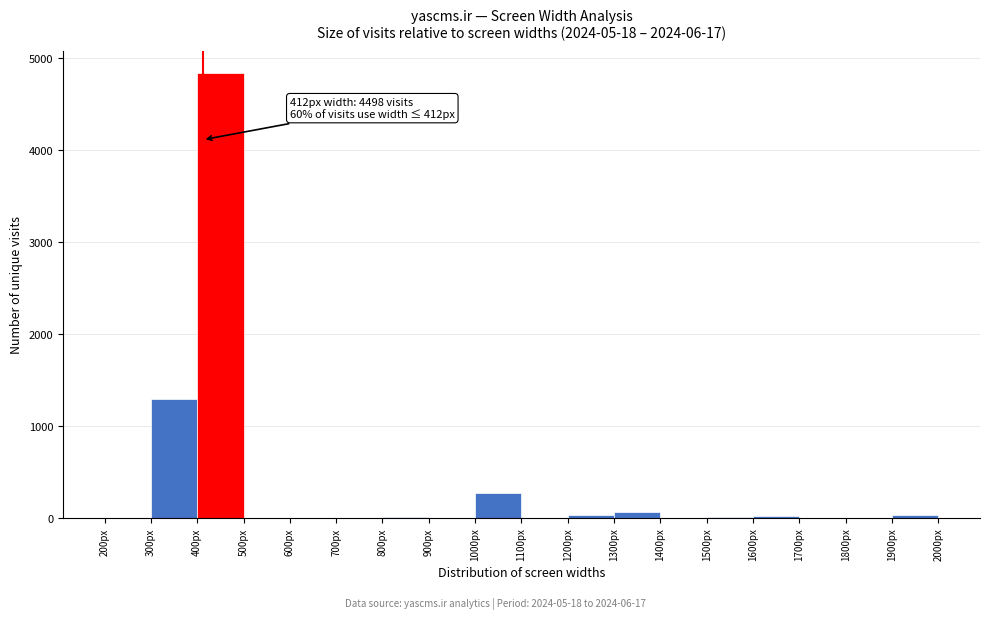

Over which range of the x-axis is the bar tallest?

400 to 500